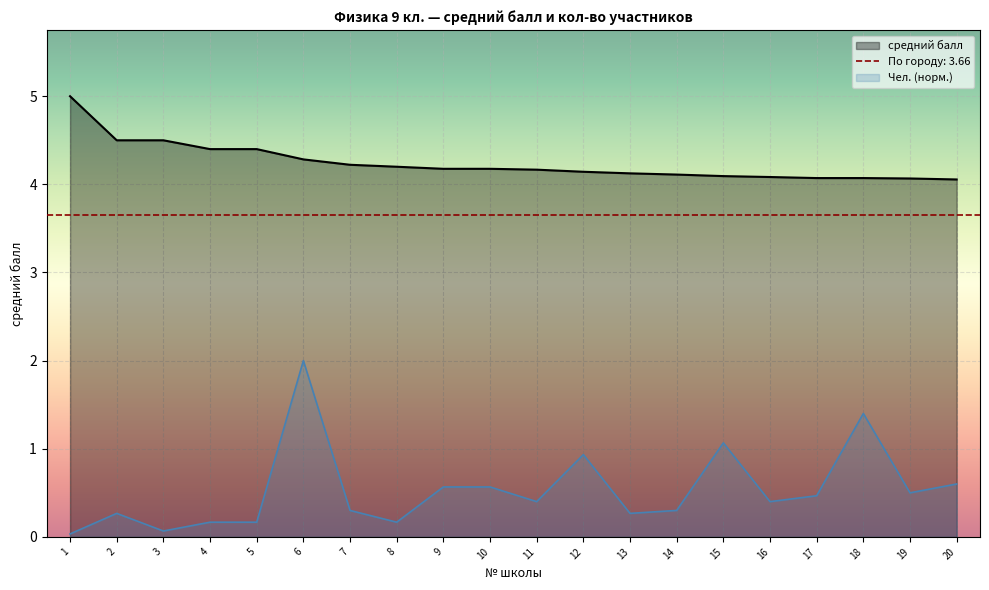

Is it true that средний балл equals 1.2 at 7?

False